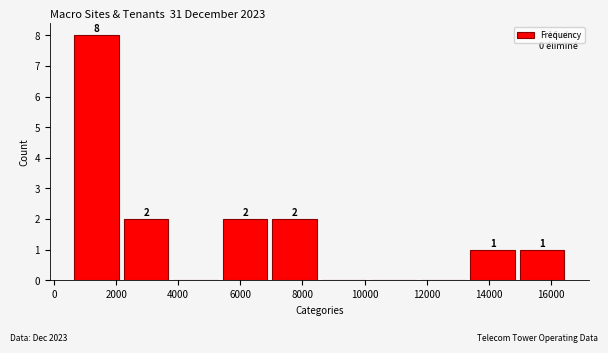

Which range on the x-axis has the tallest bar?

600 to 2200